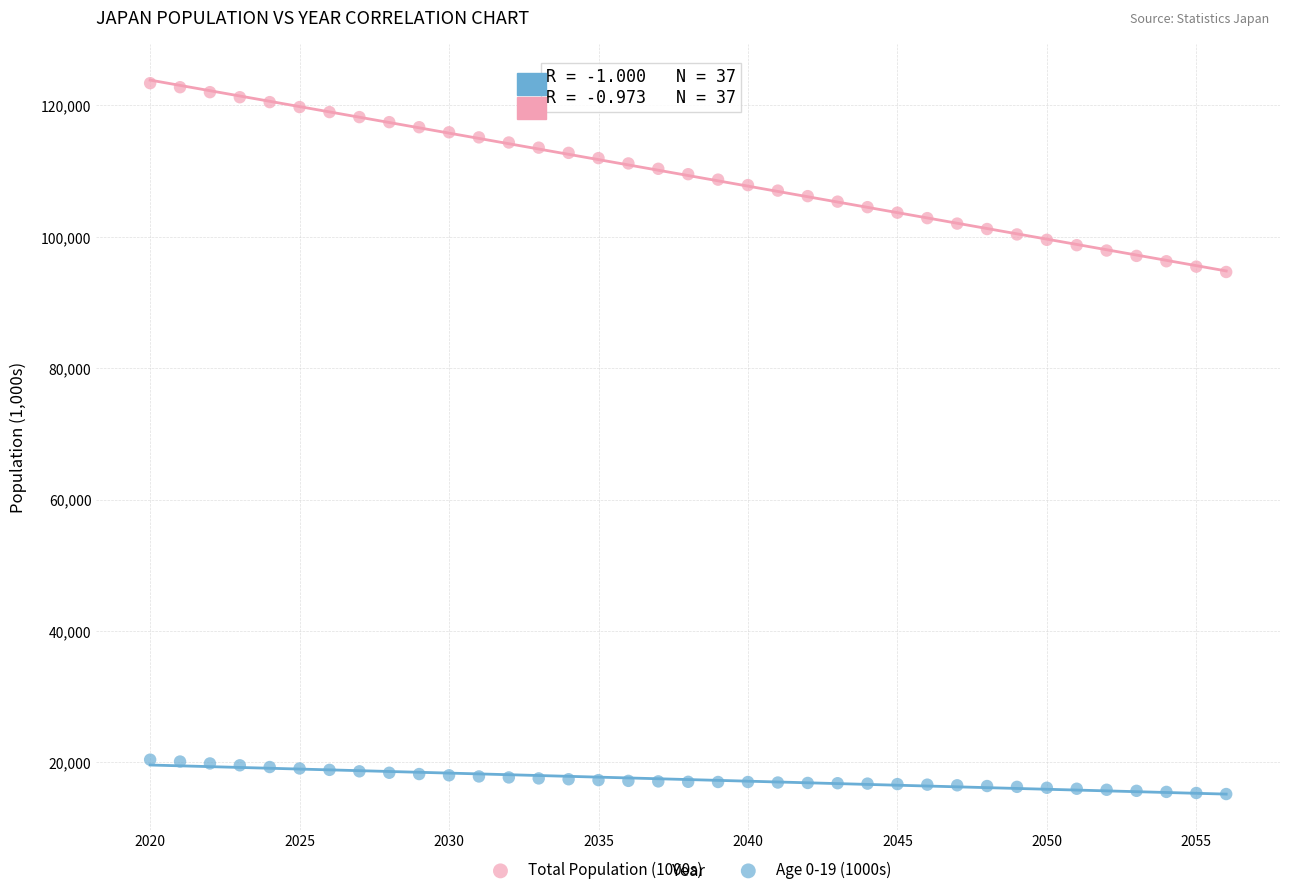

Which series contains the highest Y value?

Total Population (1000s)